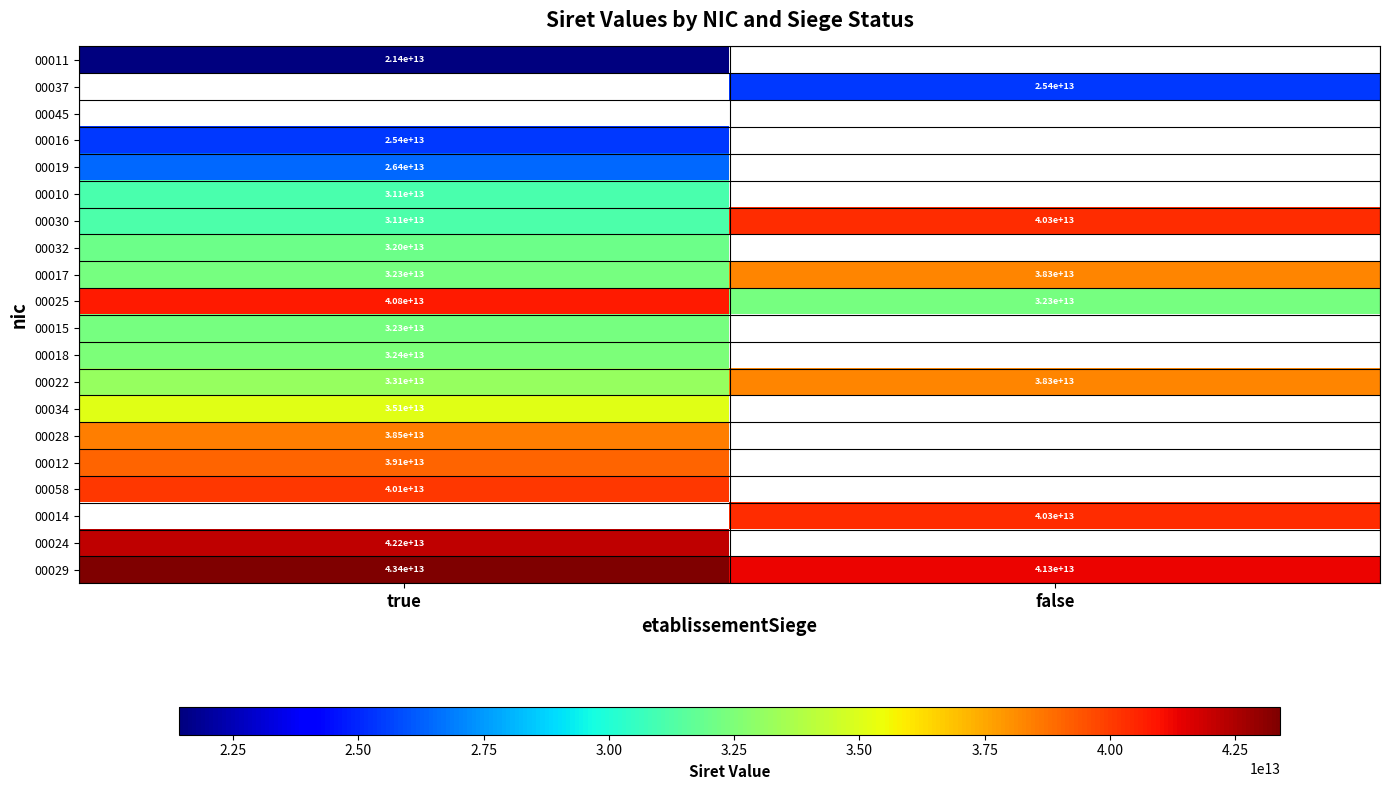

Is it true that 00058 equals 40100000000000 at true?

True